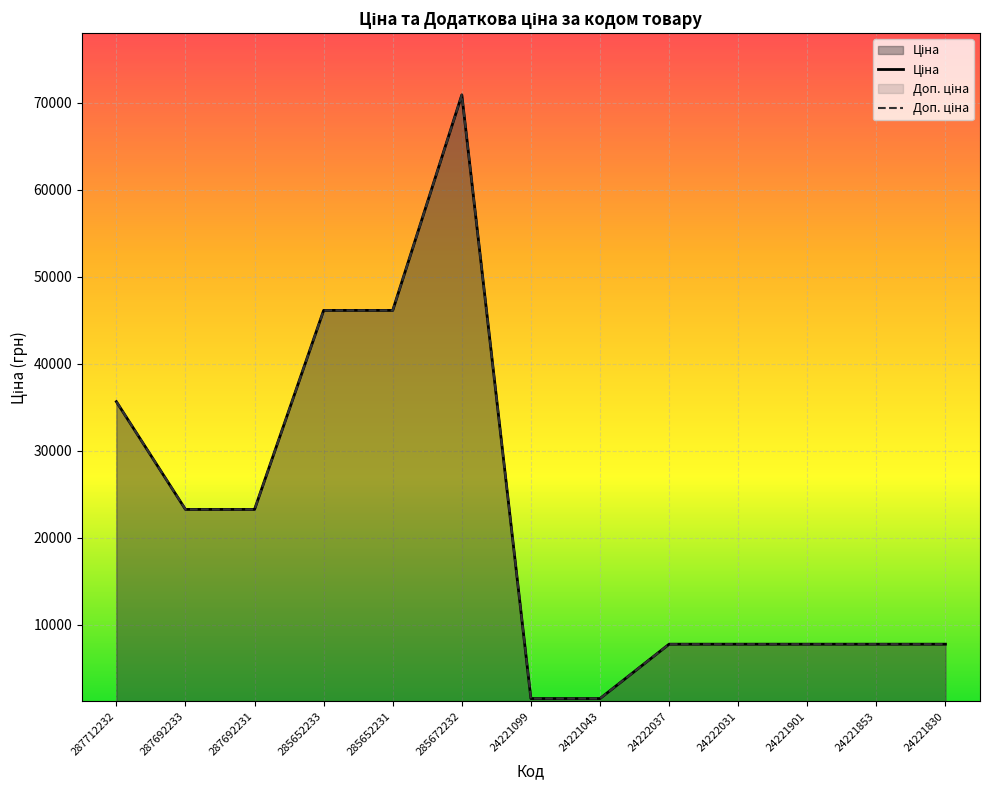

At which category is the sum across all series the highest?

285672232